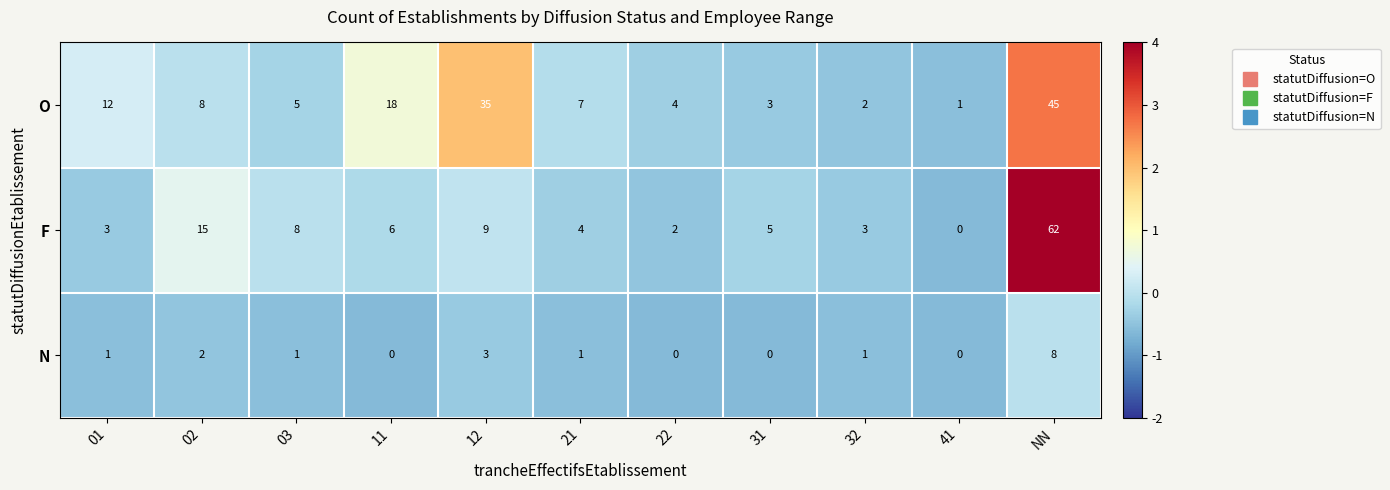

What is the sum of the N values at 12 and 02?

5